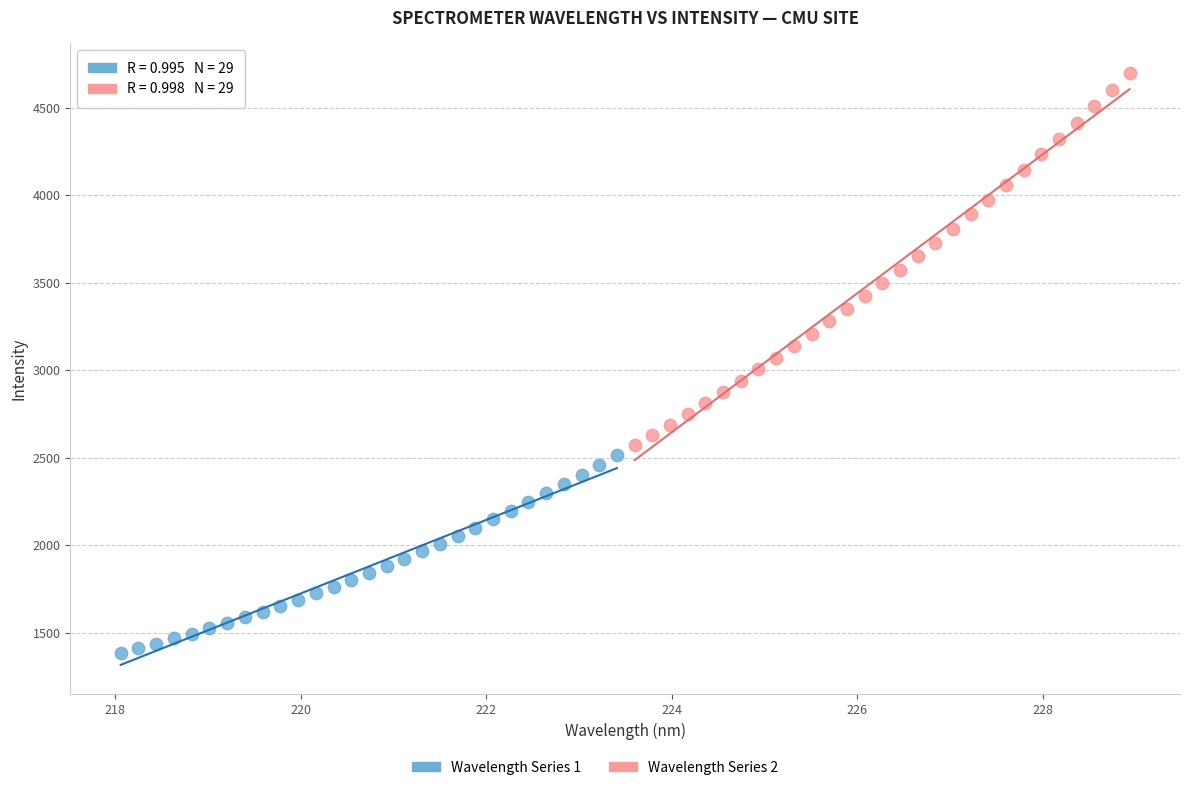

Which series reaches the minimum Y coordinate?

Wavelength Series 1